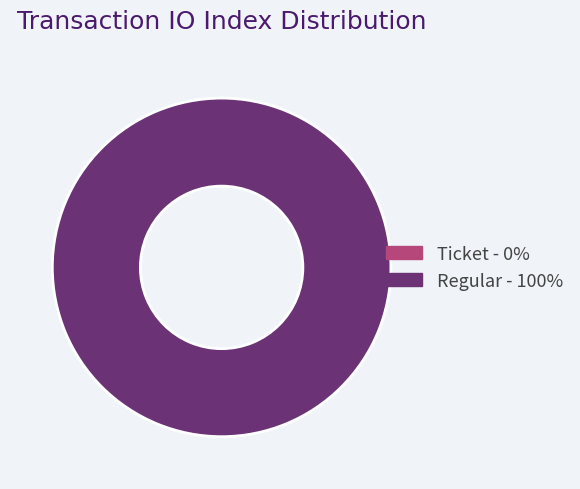

True or false: Ticket accounts for 0% of the total.

True